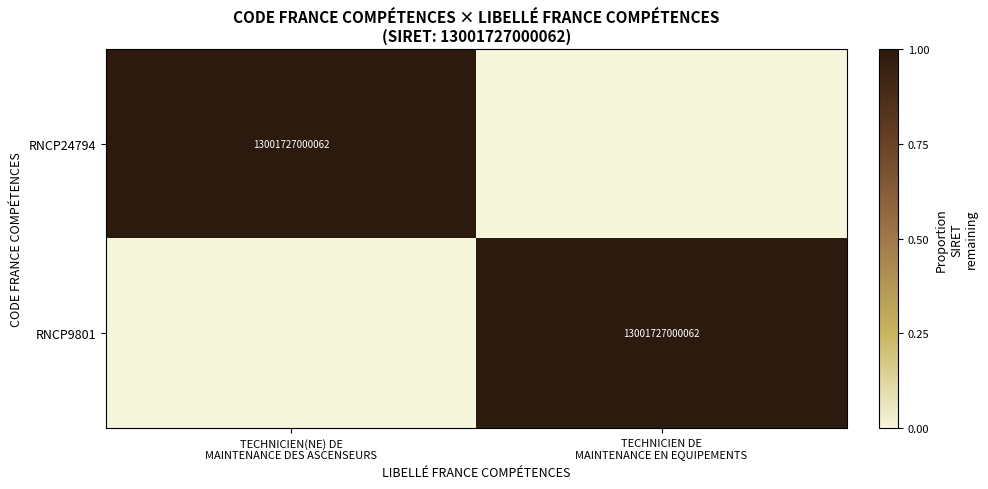

What is the difference between the maximum and minimum values in the RNCP24794 series?

1